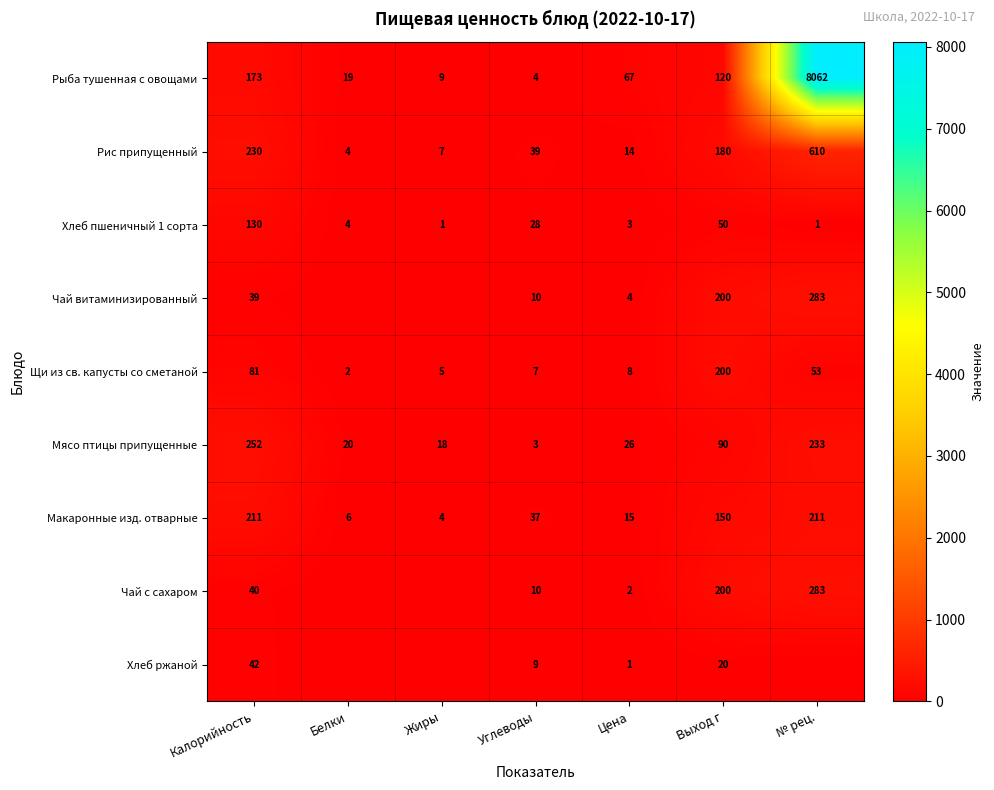

Rank the series at Калорийность from highest to lowest value.

Мясо птицы припущенные, Рис припущенный, Макаронные изд. отварные, Рыба тушенная с овощами, Хлеб пшеничный 1 сорта, Щи из св. капусты со сметаной, Хлеб ржаной, Чай с сахаром, Чай витаминизированный